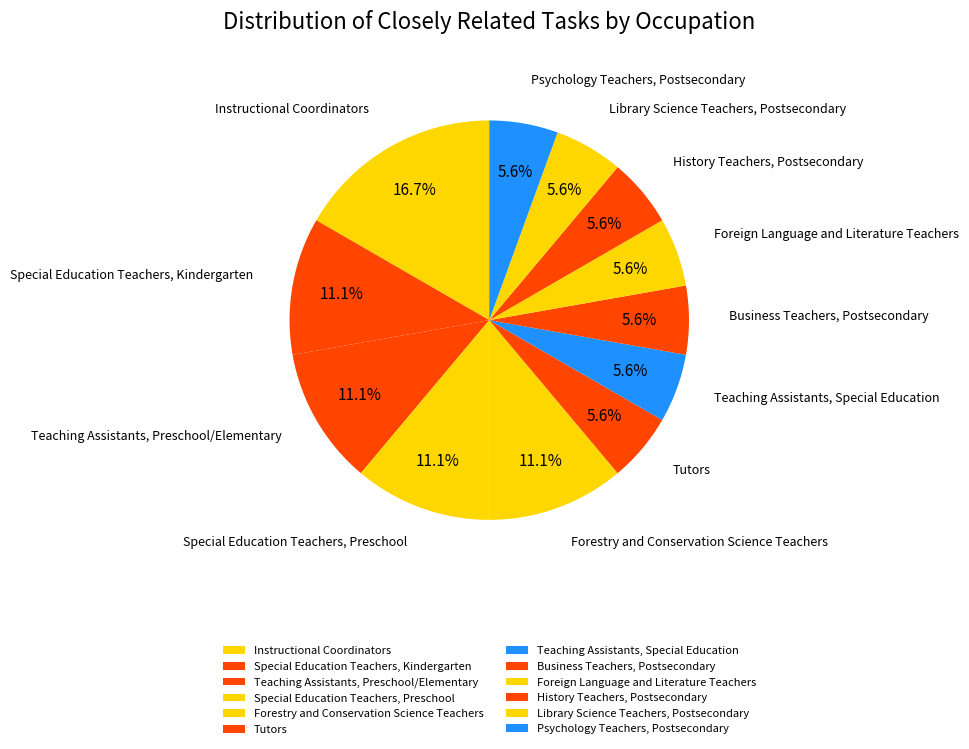

Is there any slice that represents more than half of the pie?

No